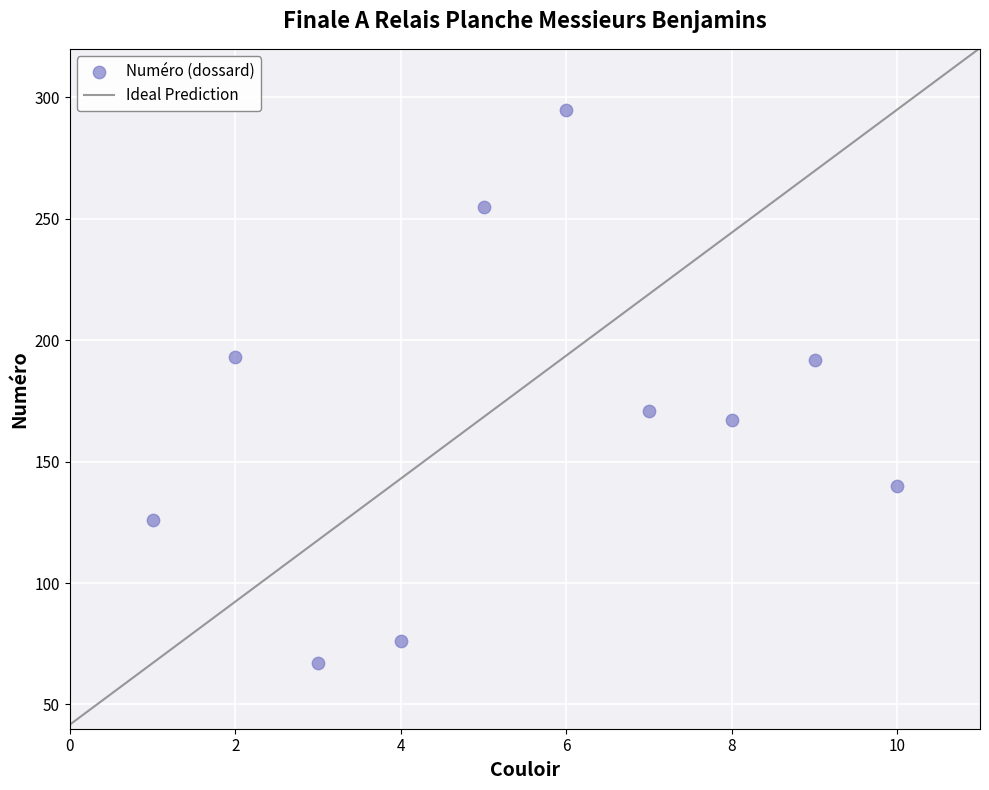

What is the range of Y values (max minus min)?

228